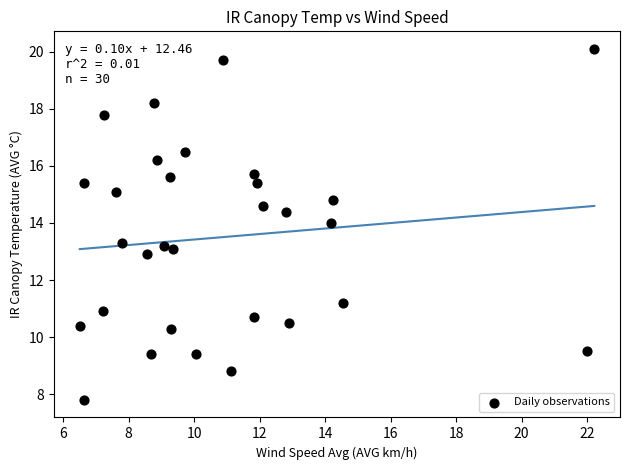

What is the range of Y values (max minus min)?

12.3